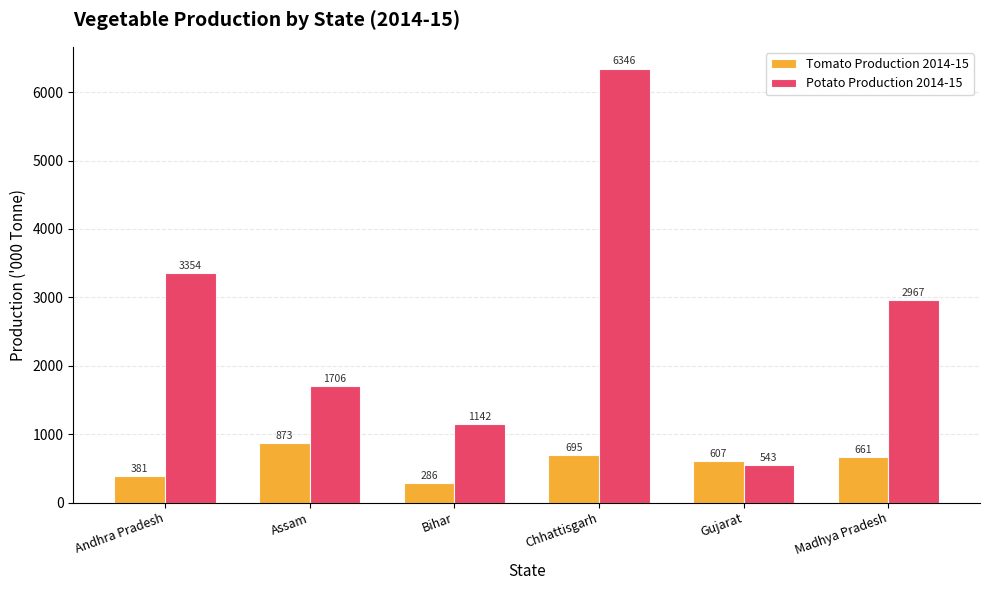

What is the difference between the Tomato Production 2014-15 values at Assam and Andhra Pradesh?

492.3